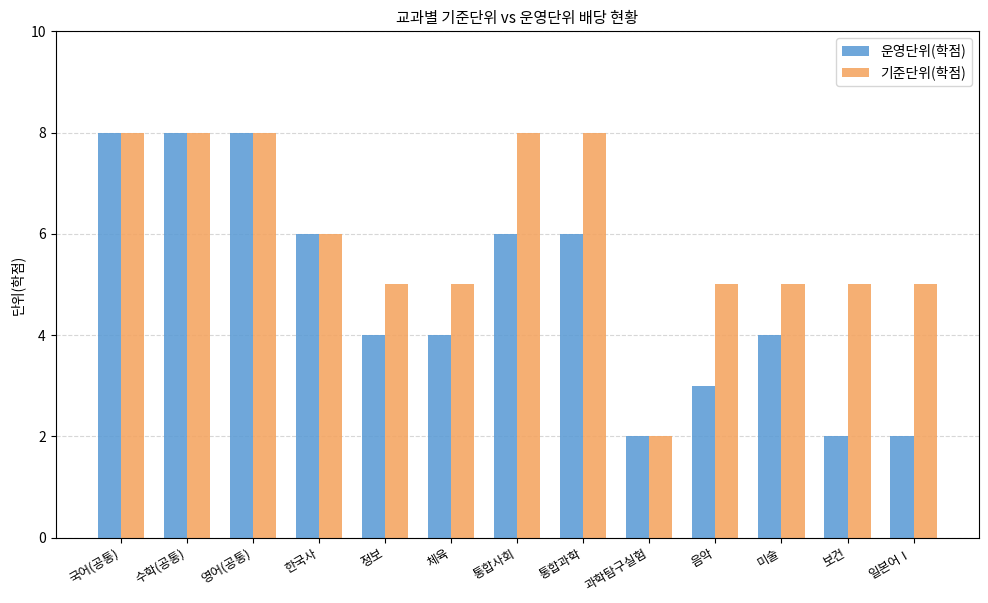

What is the label of the 2nd bar from the left?

수학(공통)